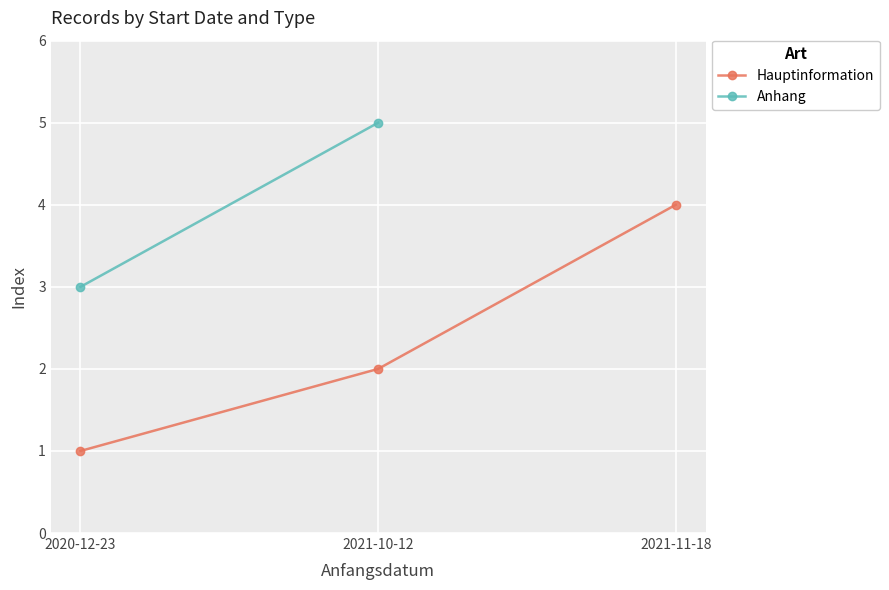

What is the smallest value displayed?

1